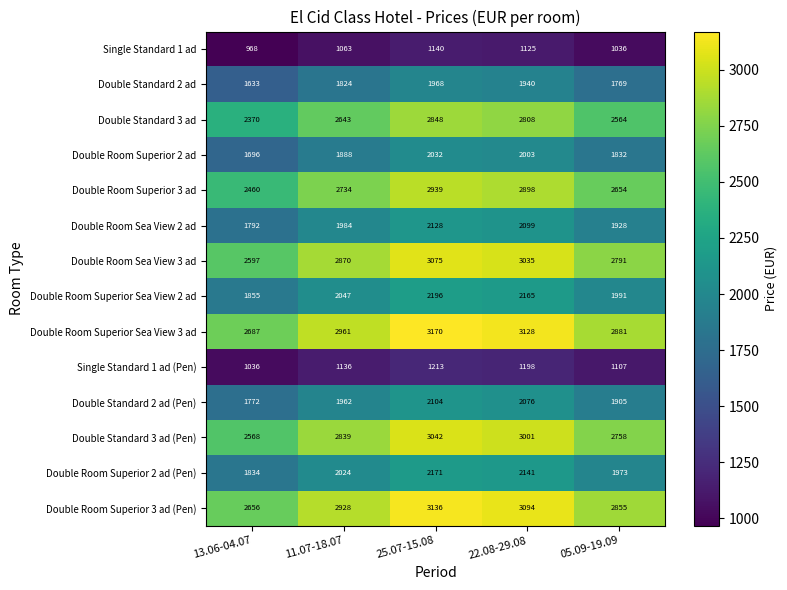

Which series has the widest spread of values?

Double Room Superior Sea View 3 ad